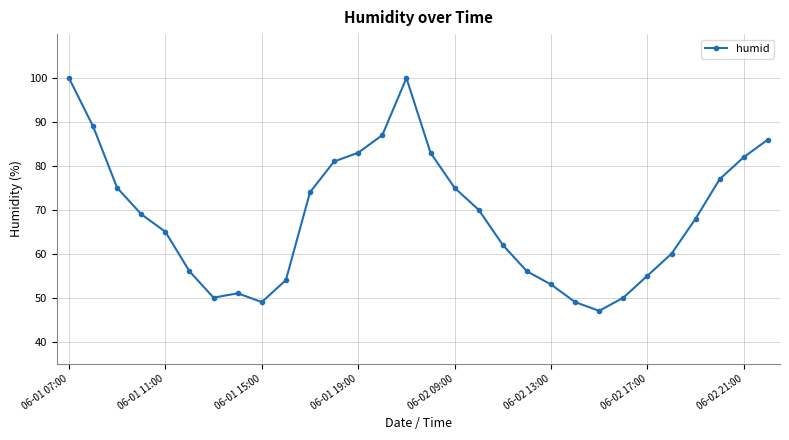

What is the smallest value displayed?

47